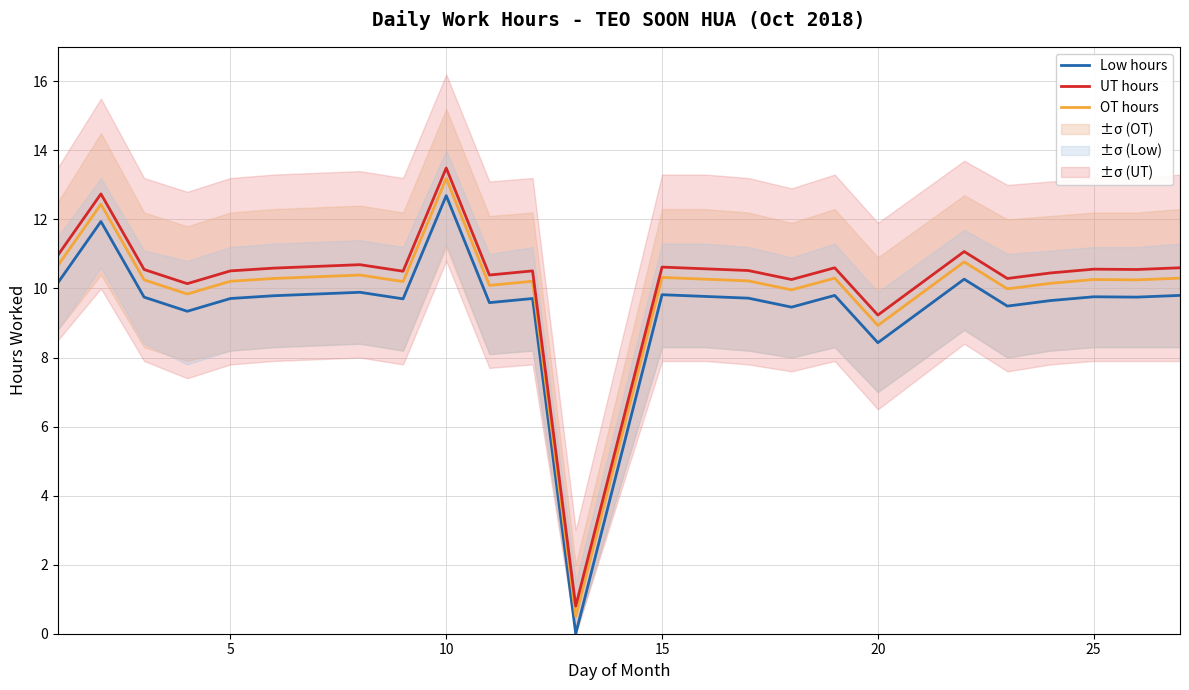

What is the lowest value of the OT hours series?

0.5